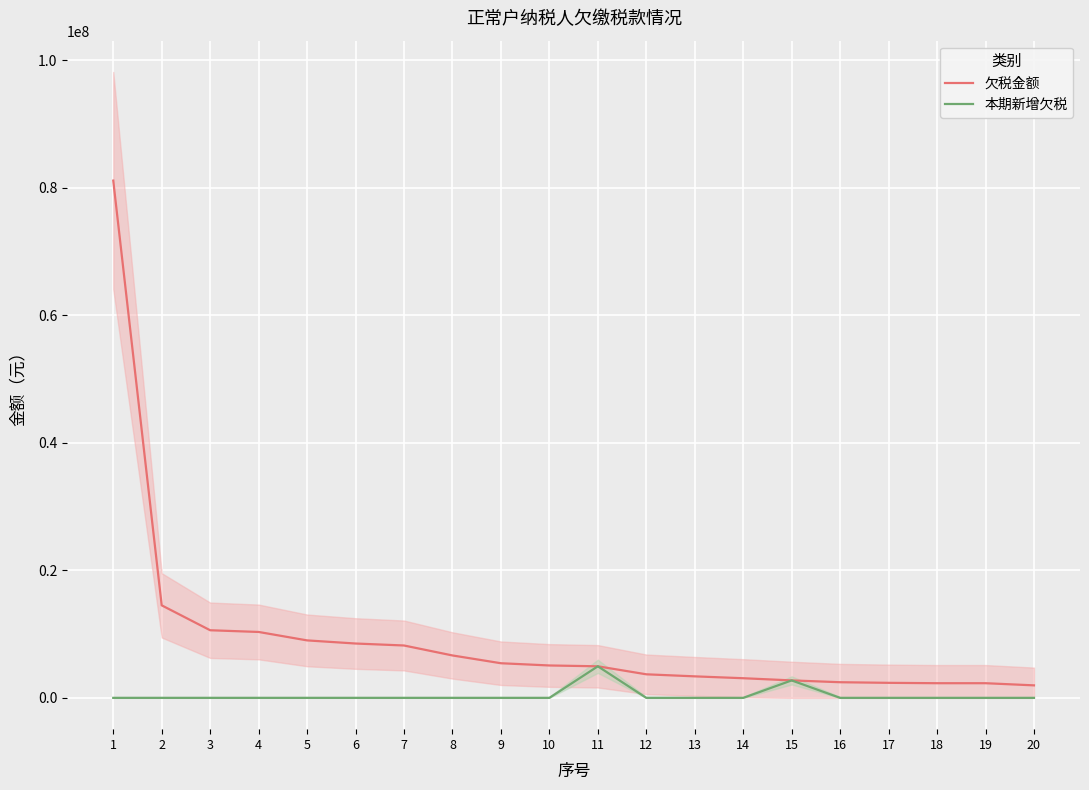

Between 10 and 11, which series saw the biggest shift?

本期新增欠税